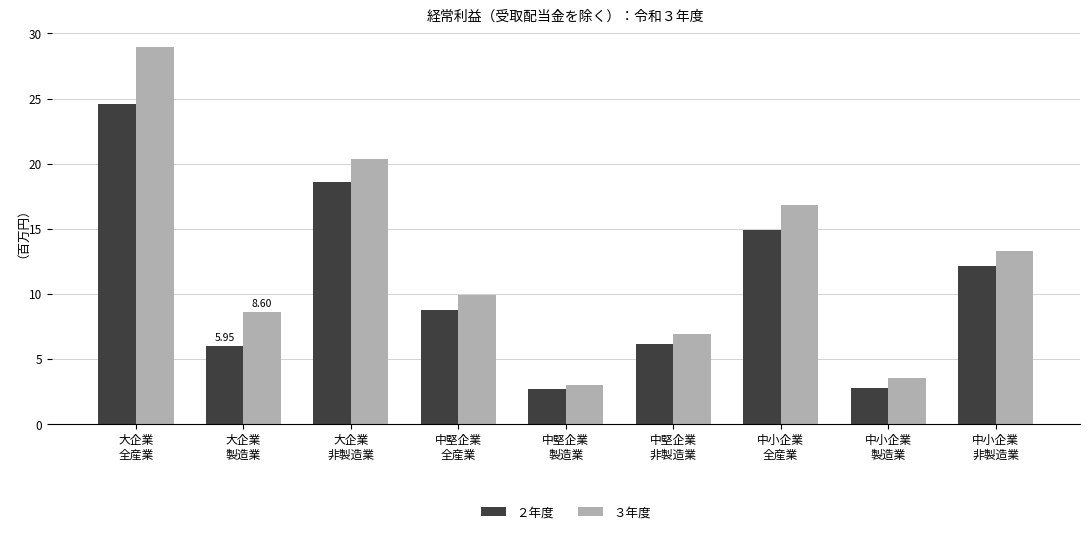

Reading left to right, extract all data points from this chart.

２年度: 大企業
全産業=24539865	大企業
製造業=5947177	大企業
非製造業=18592689	中堅企業
全産業=8716758	中堅企業
製造業=2623596	中堅企業
非製造業=6093162	中小企業
全産業=14879693	中小企業
製造業=2749560	中小企業
非製造業=12130133
３年度: 大企業
全産業=28941676	大企業
製造業=8600754	大企業
非製造業=20340922	中堅企業
全産業=9868043	中堅企業
製造業=2952884	中堅企業
非製造業=6915159	中小企業
全産業=16821012	中小企業
製造業=3524044	中小企業
非製造業=13296969